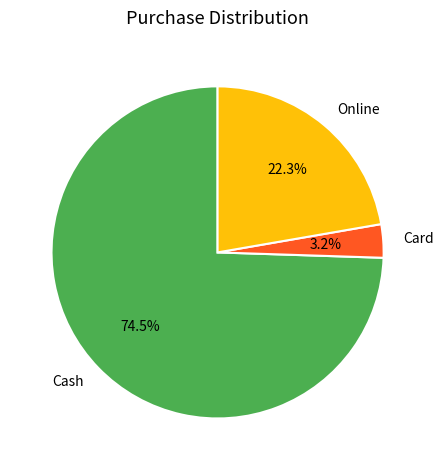

Is there any slice that represents more than half of the pie?

Yes